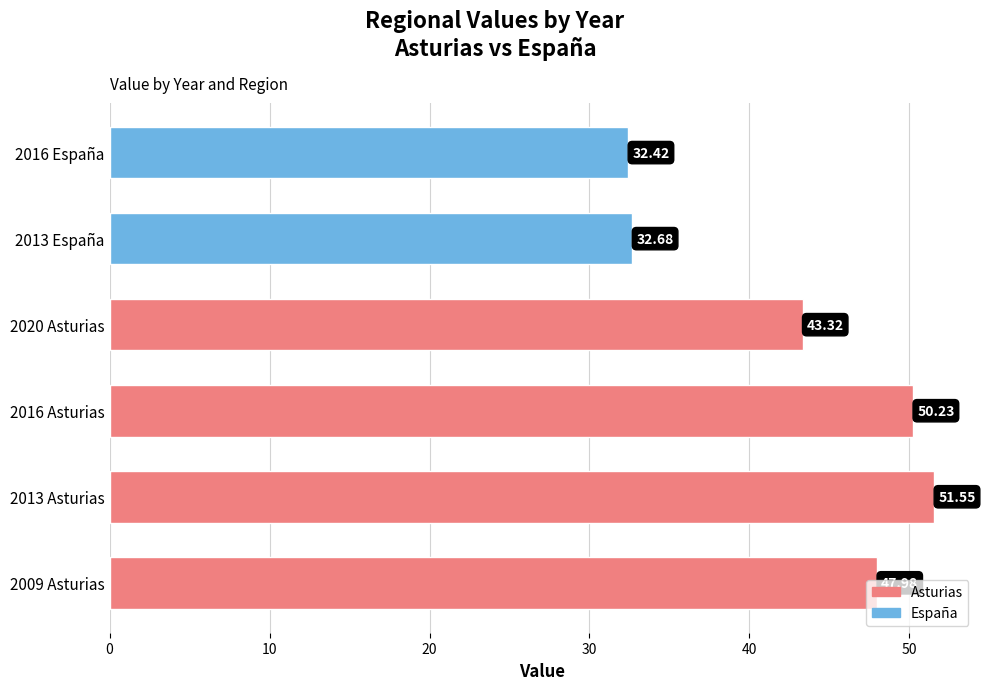

List the labels in order of value, largest first.

2013 Asturias, 2016 Asturias, 2009 Asturias, 2020 Asturias, 2013 España, 2016 España